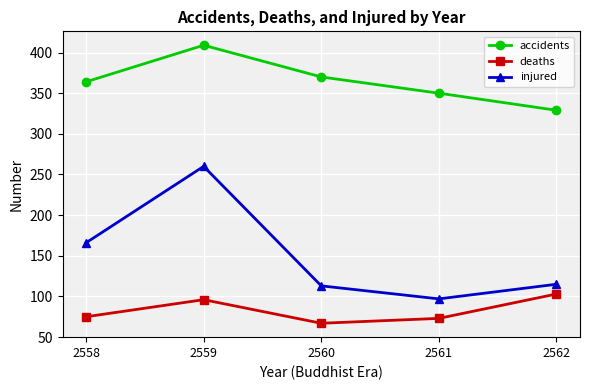

In accidents, how many points are higher than both neighbors (excluding endpoints)?

1